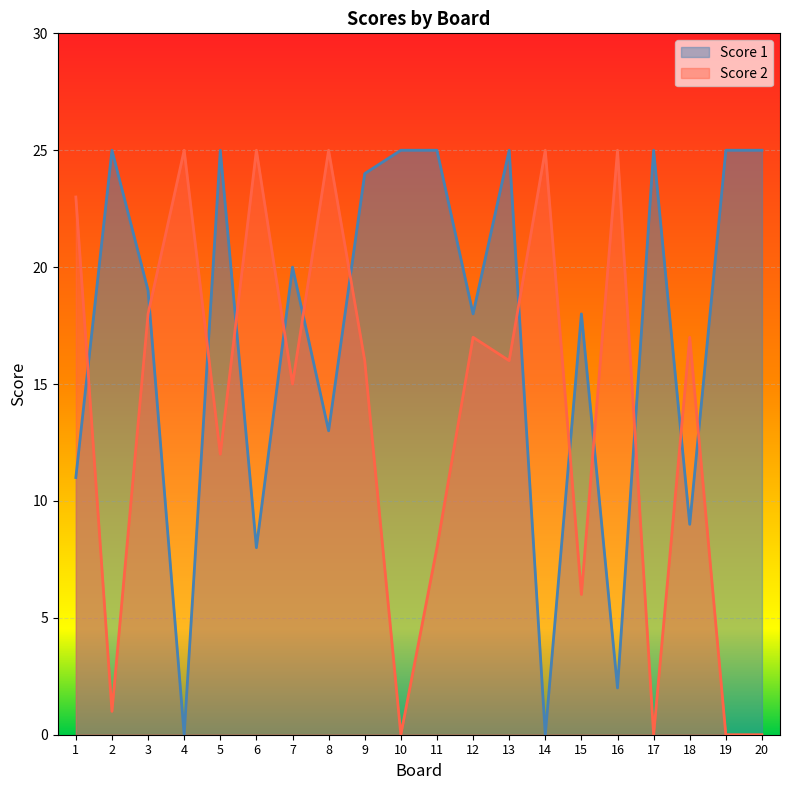

Which series has the largest total across all categories?

Score 1